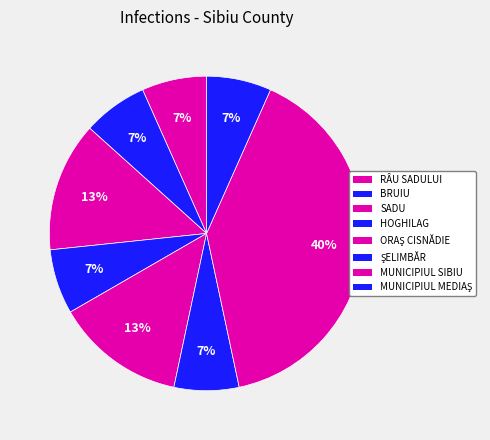

Rank the categories by value from highest to lowest.

MUNICIPIUL SIBIU, SADU, ORAŞ CISNĂDIE, RÂU SADULUI, BRUIU, HOGHILAG, ŞELIMBĂR, MUNICIPIUL MEDIAŞ